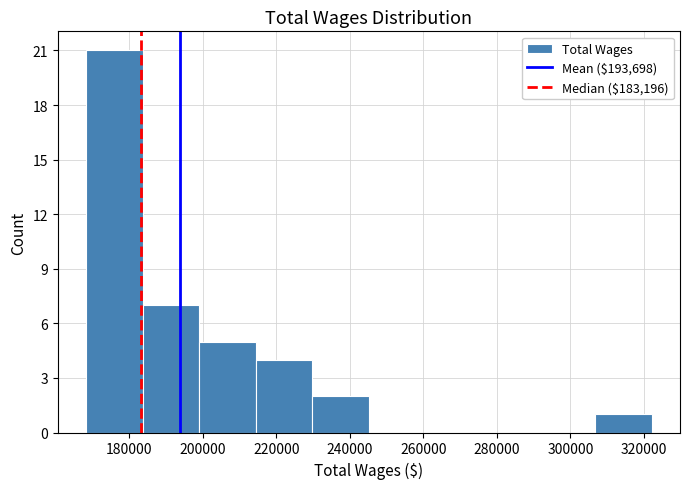

Over which range of the x-axis is the bar tallest?

168000 to 184000